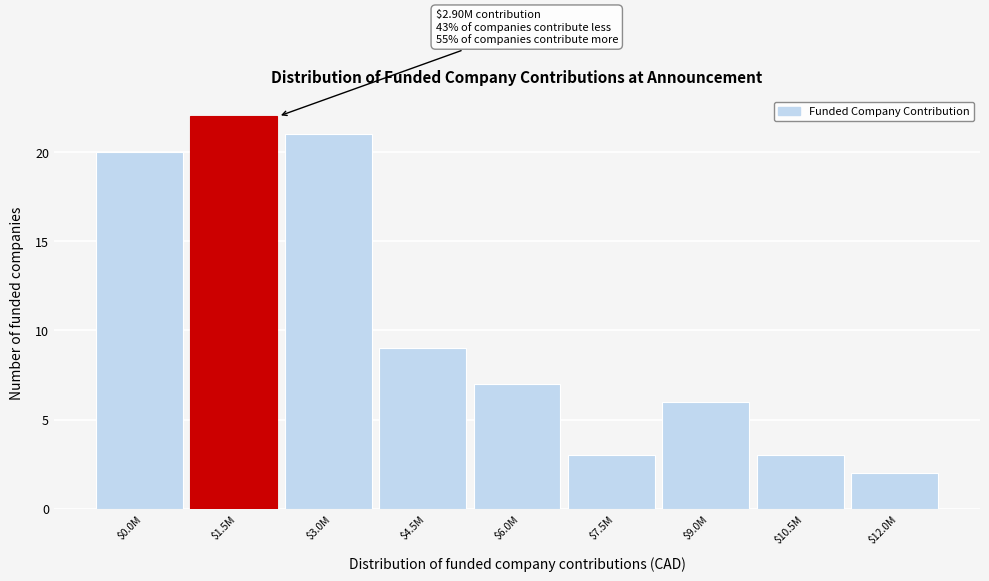

Reading left to right, transcribe all the data shown in this chart.

20	22	21	9	7	3	6	3	2